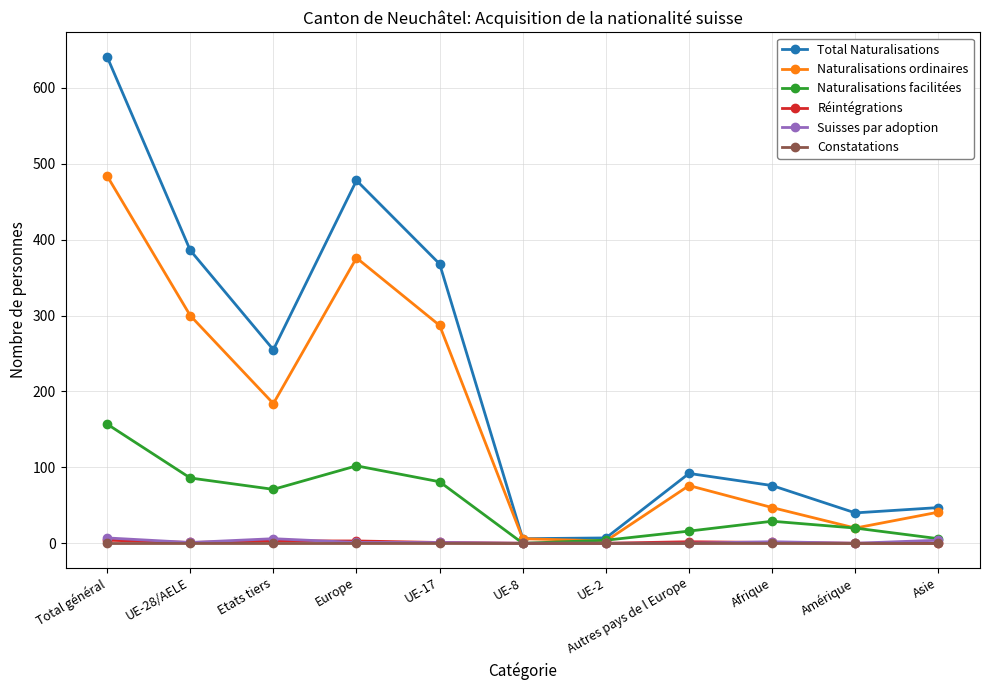

Where is the first local minimum for Naturalisations ordinaires?

Etats tiers